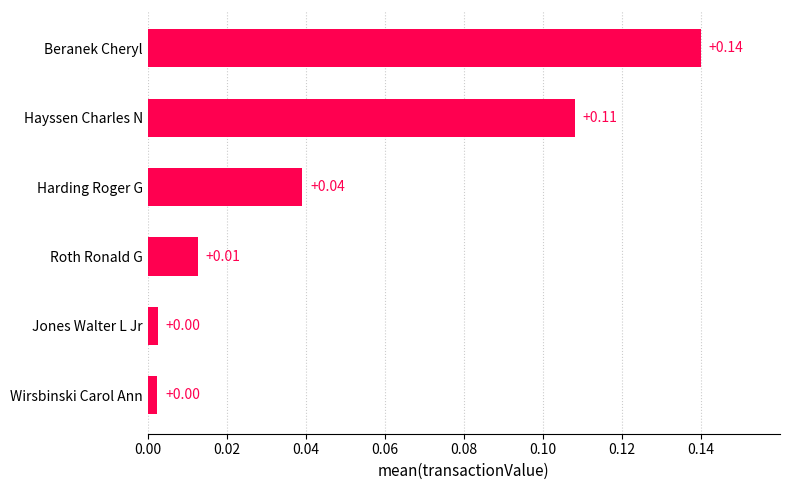

Are the bars horizontal?

Yes